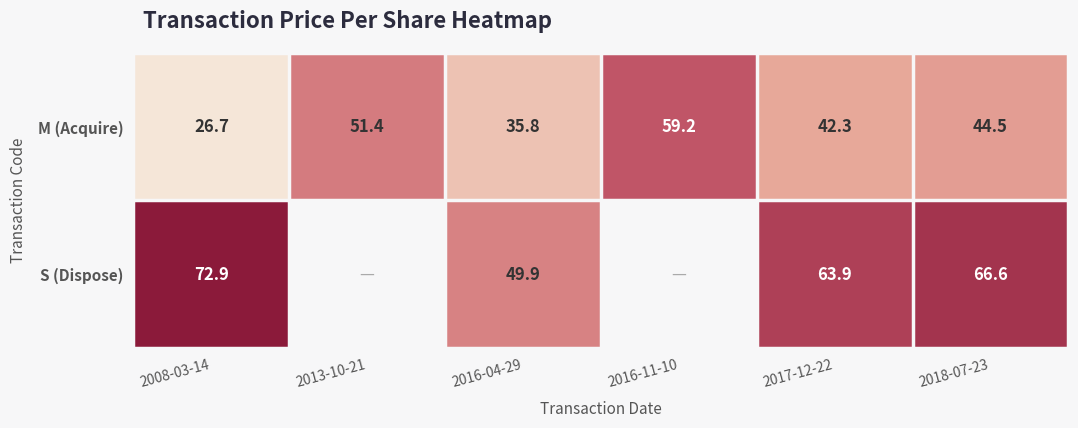

How many data points in M (Acquire) are above 44?

3